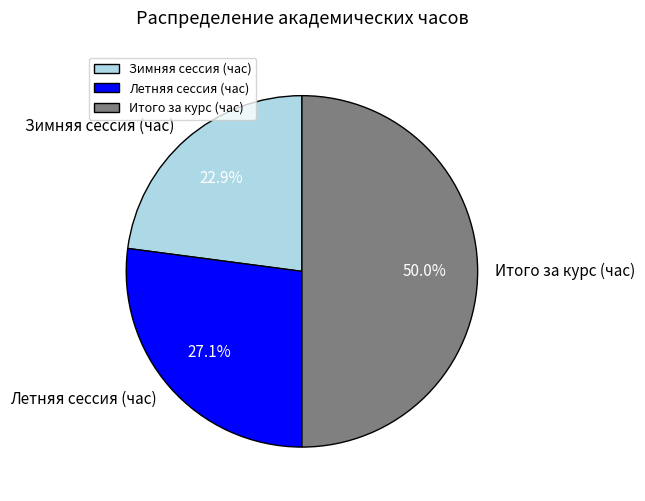

What percentage is the Итого за курс (час) slice, to the nearest percent?

50%